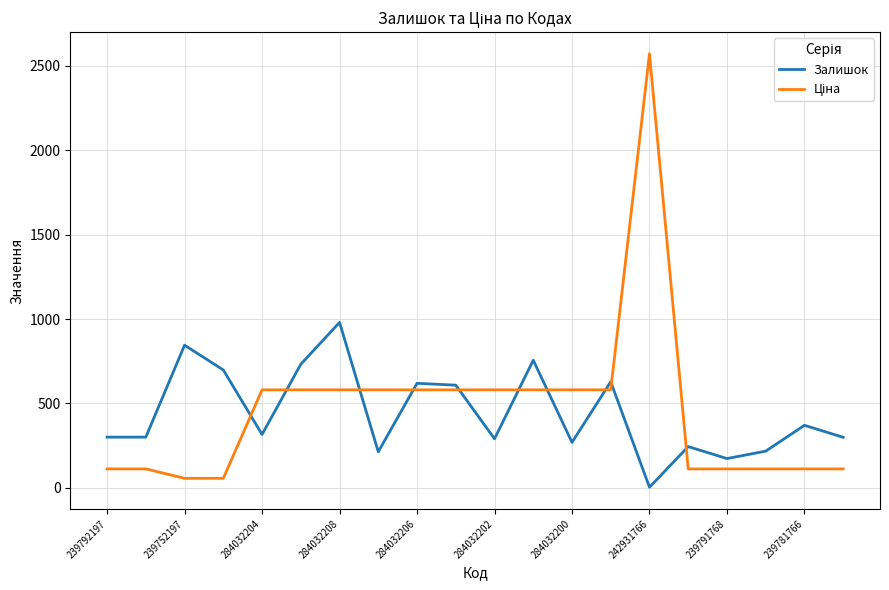

At which label does Залишок reach its peak?

284032208